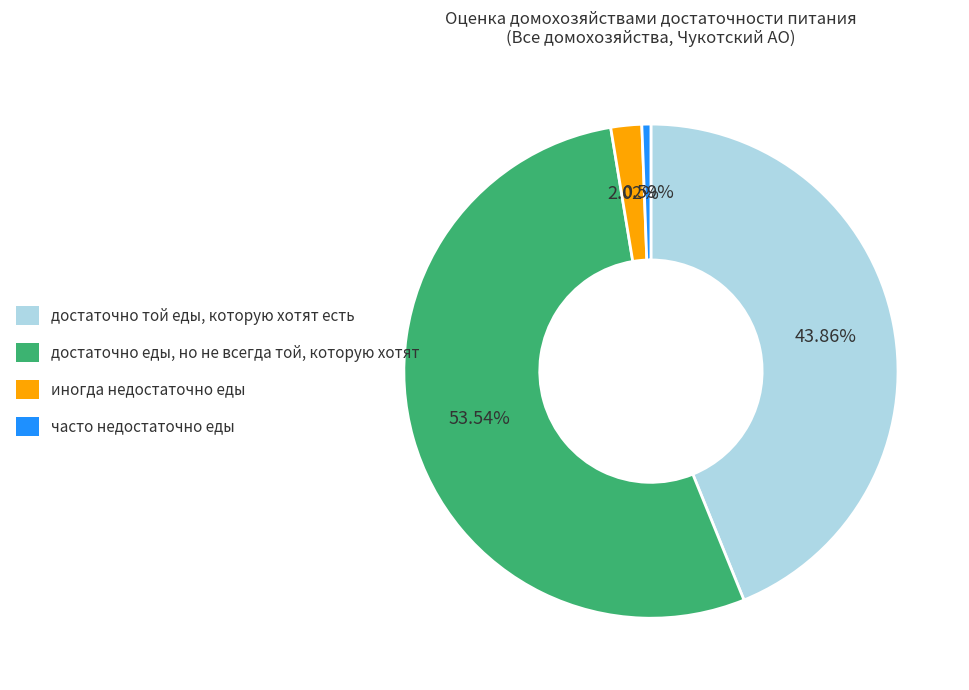

To the nearest percent, what is the difference between the иногда недостаточно еды and часто недостаточно еды slice percentages?

1%